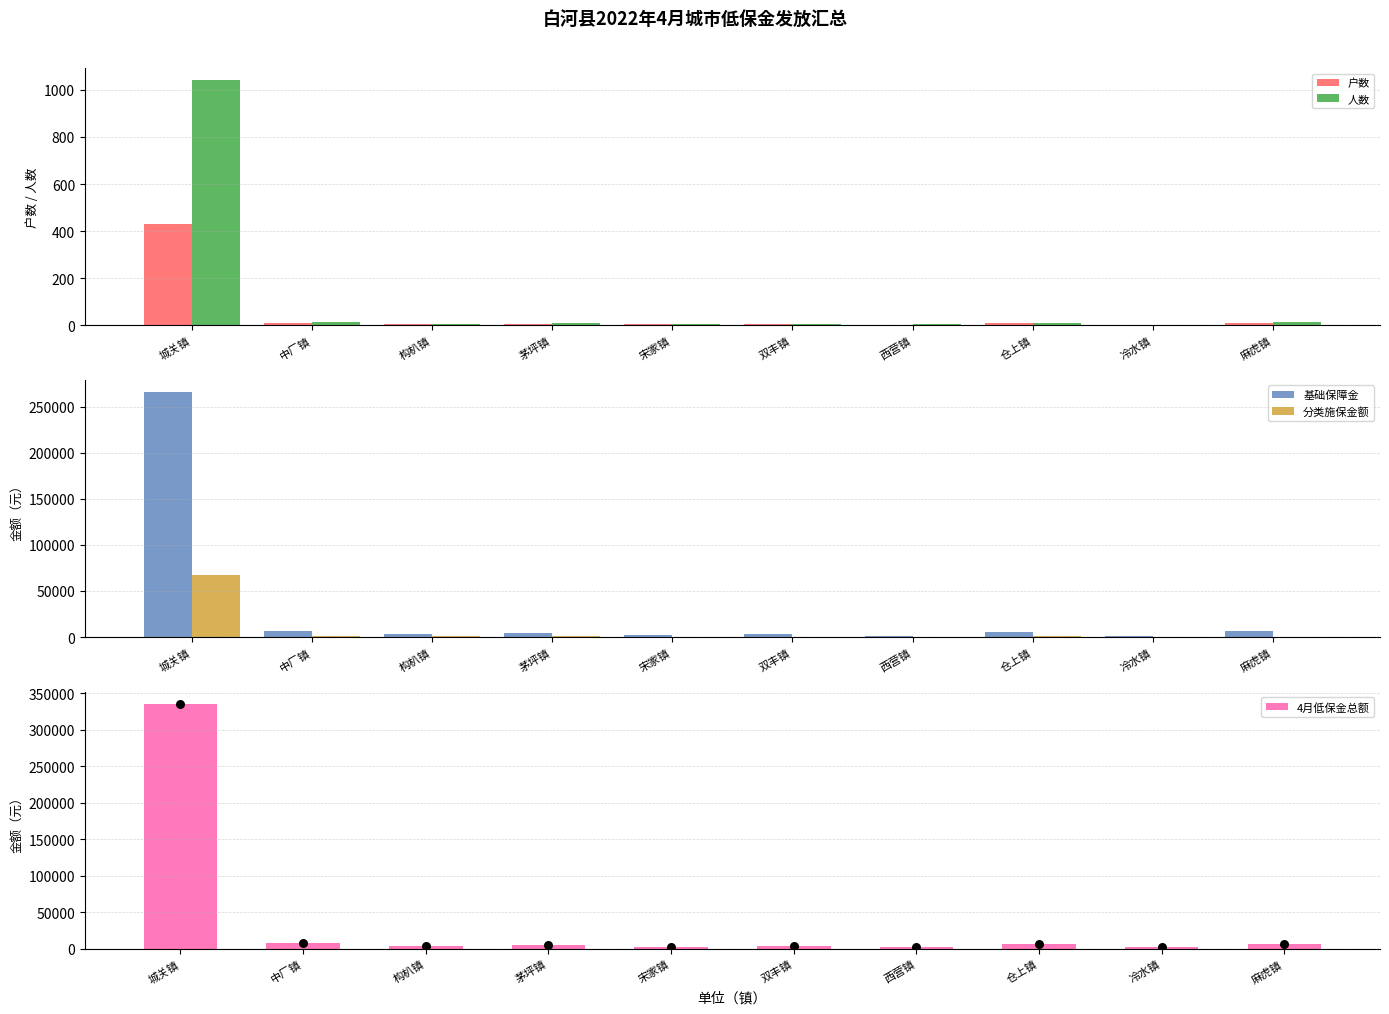

At which category is the sum across all series the highest?

城关镇